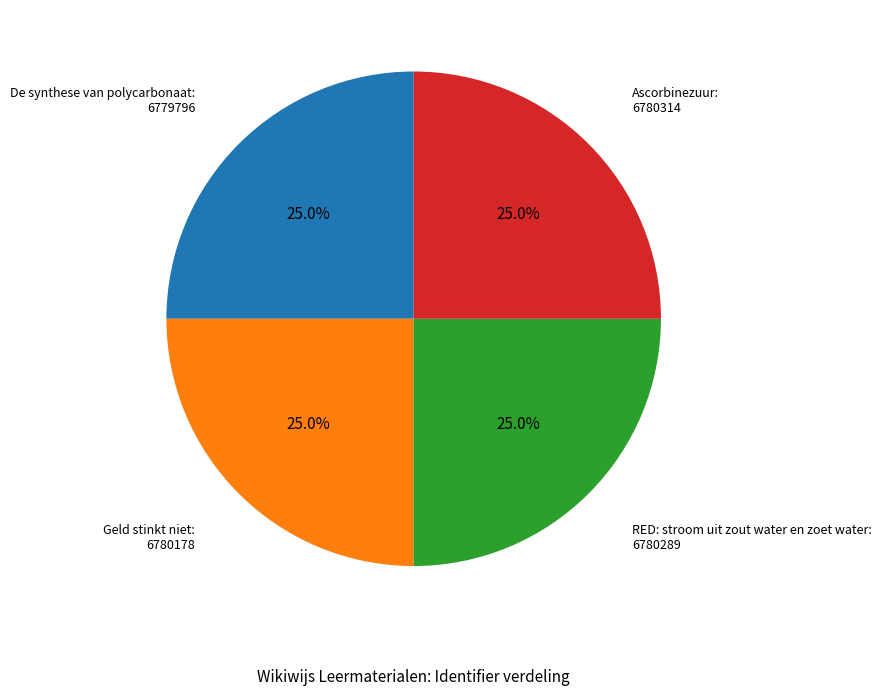

Is there any slice that represents more than half of the pie?

No